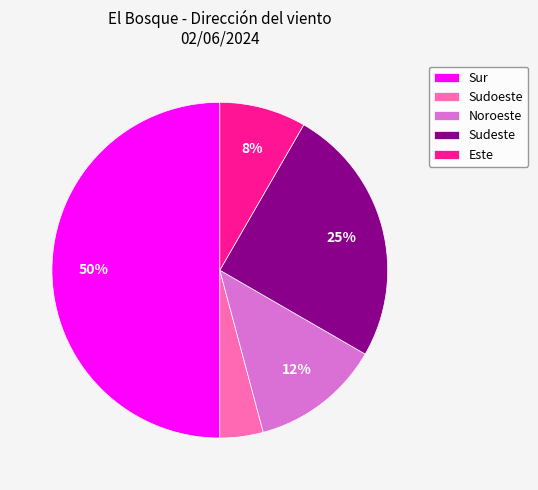

Between Sudeste and Sudoeste, which is larger?

Sudeste